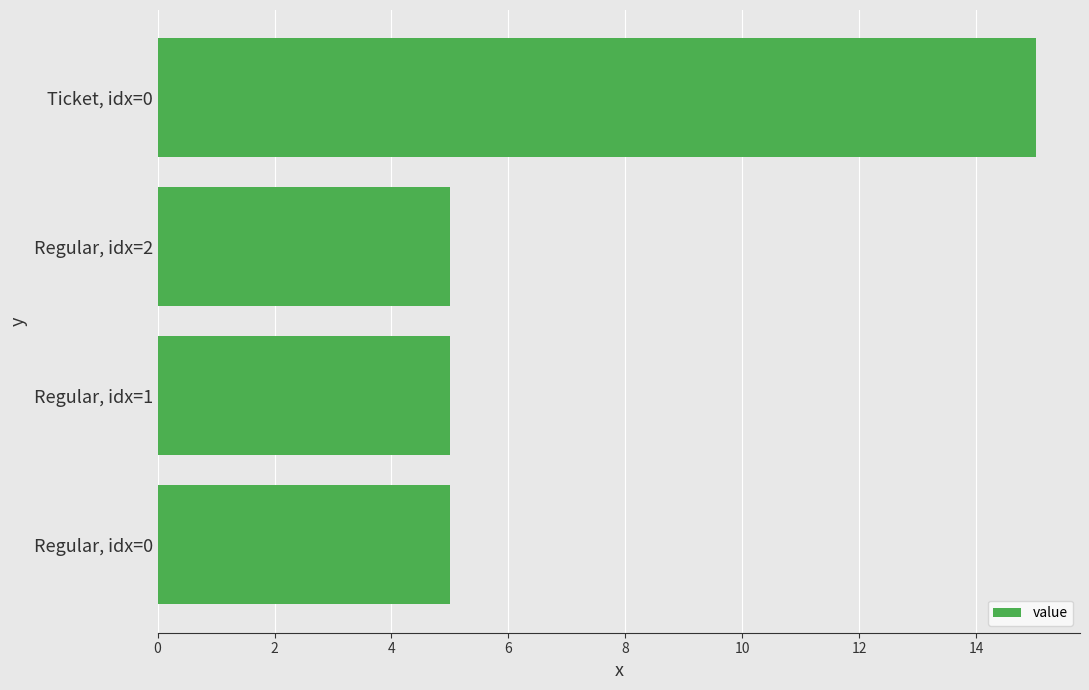

What is the smallest value displayed?

5.0